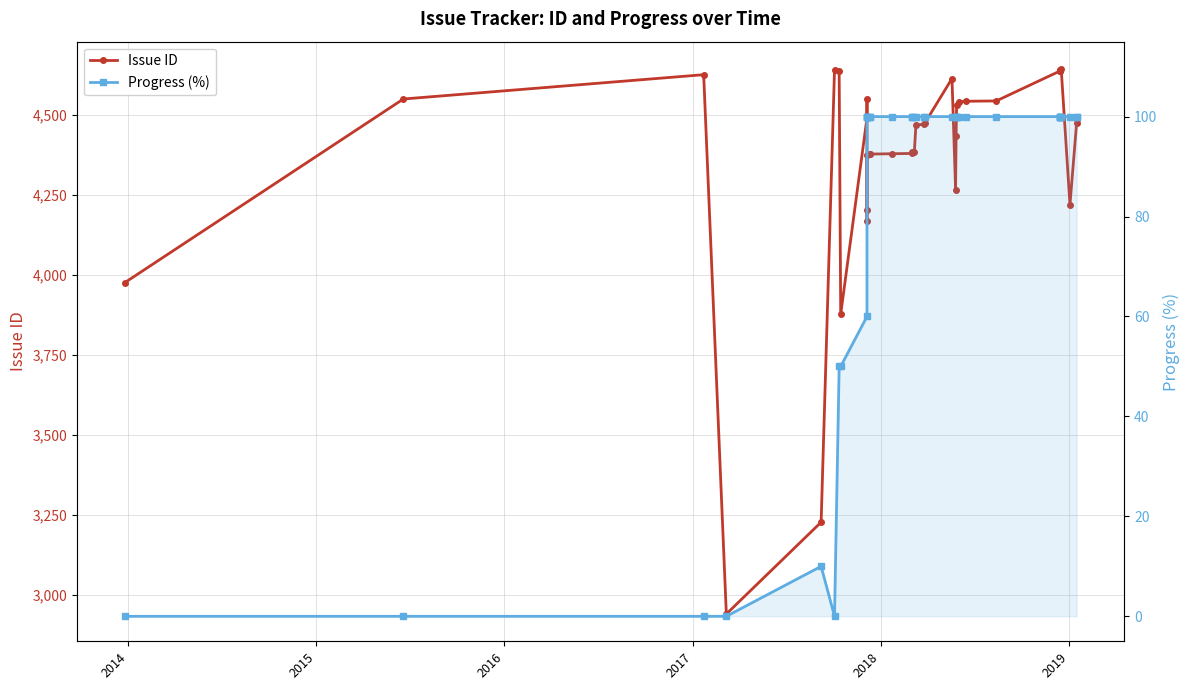

True or false: Progress (%) and Issue ID cross at least once.

False